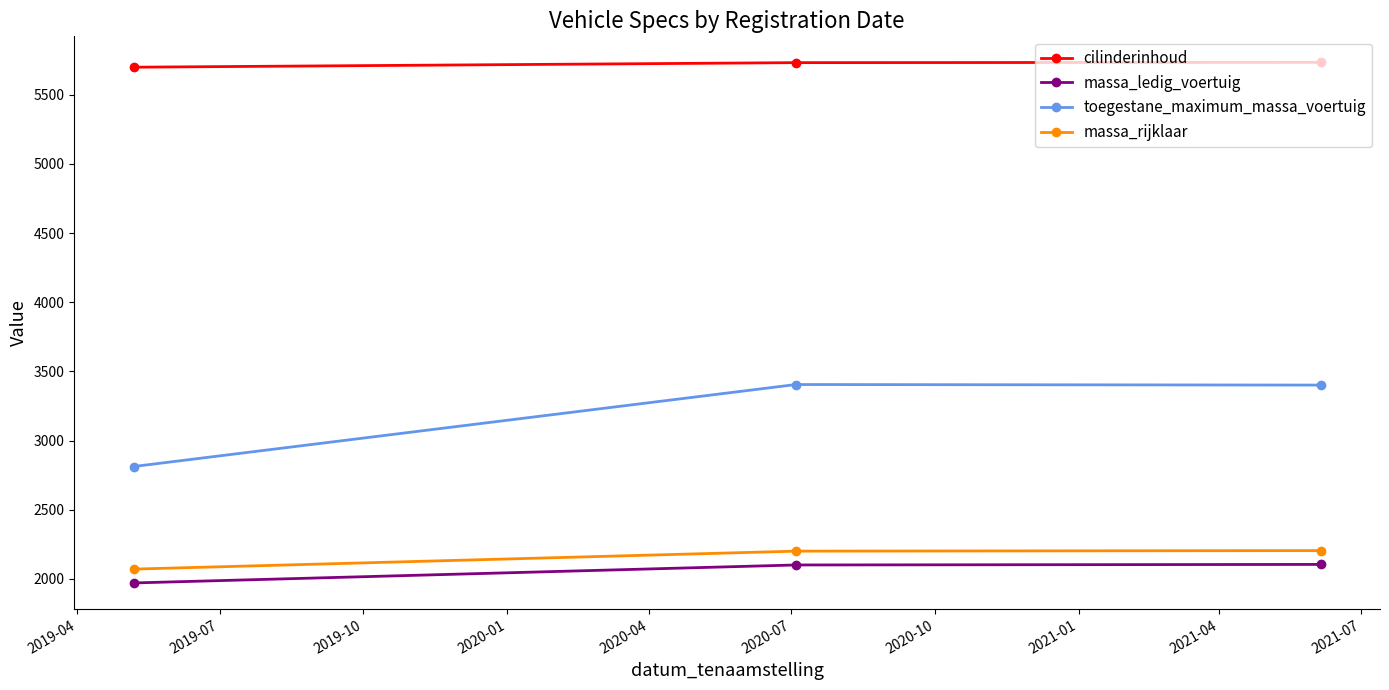

Which series has the widest spread of values?

toegestane_maximum_massa_voertuig